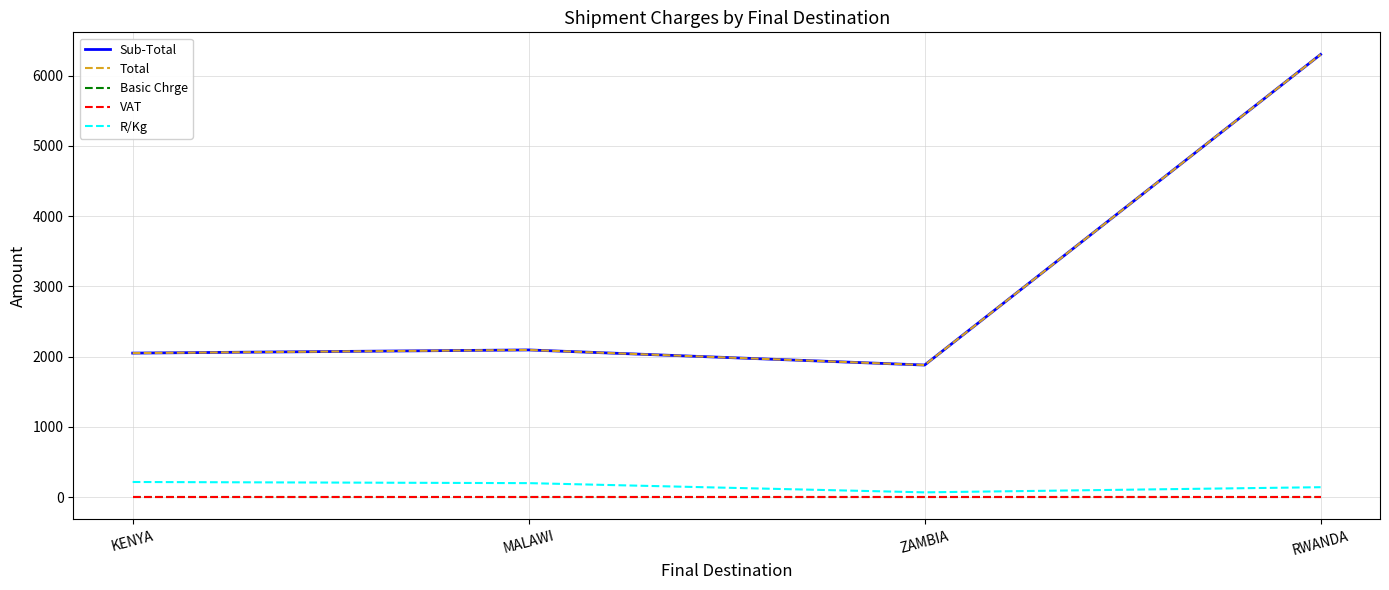

What is the difference between the maximum and second lowest values in the Total series?

4250.0